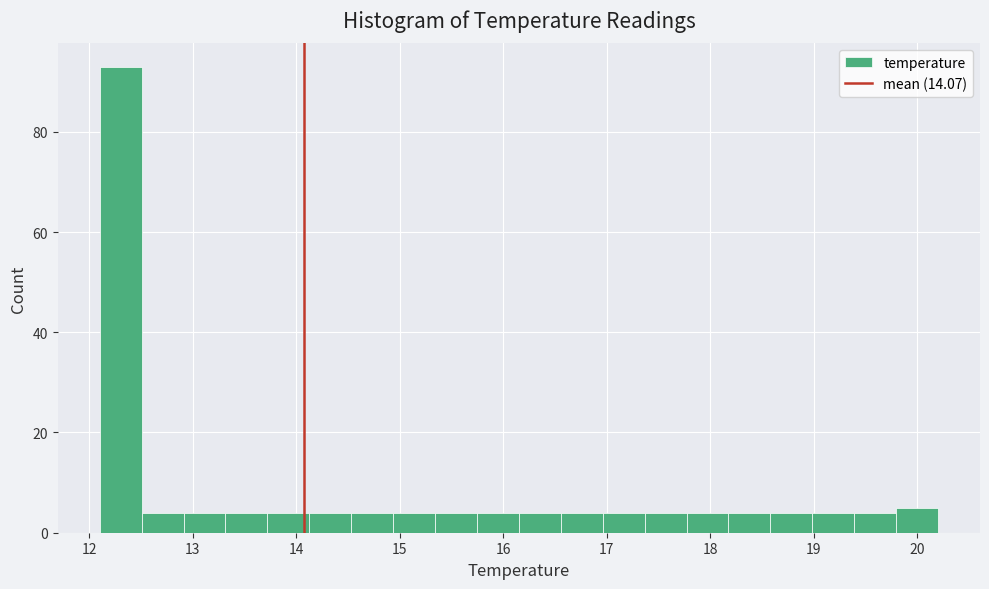

Which range on the x-axis has the tallest bar?

12.1 to 12.5